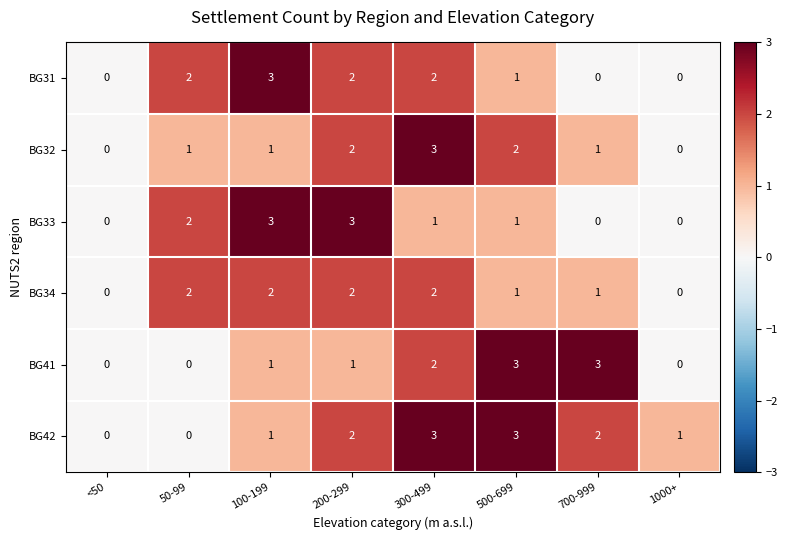

The value of BG34 at 300-499 is 2. True or false?

True